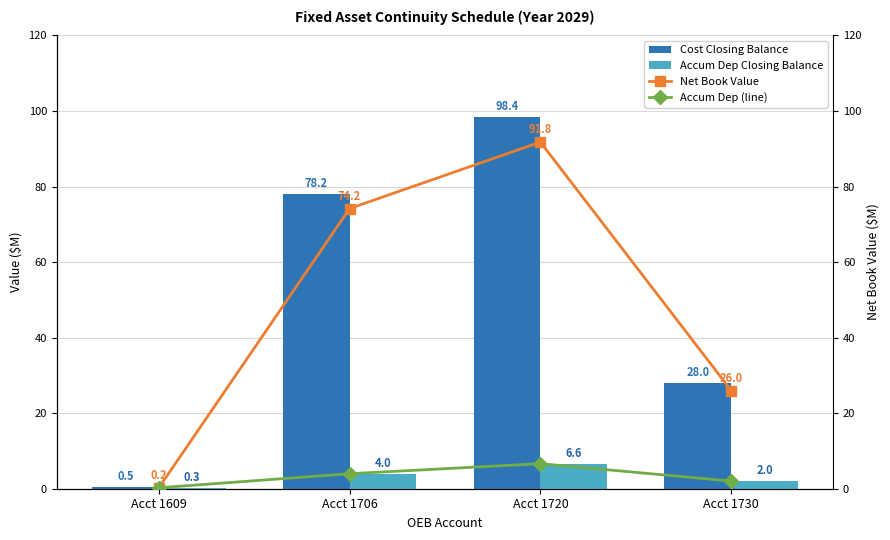

What is the minimum value shown in the chart?

0.2